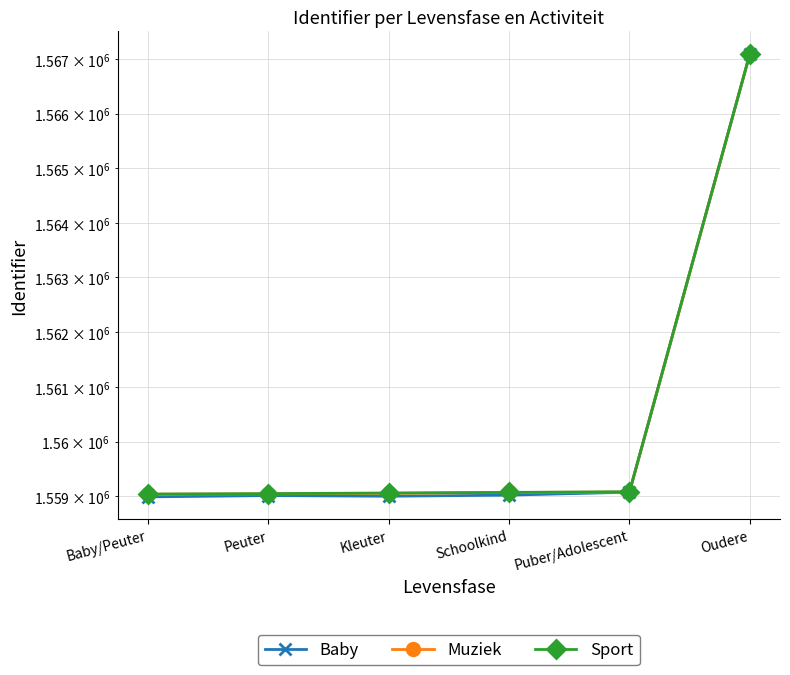

Reading left to right, extract all data points from this chart.

Baby: Baby/Peuter=1558991	Peuter=1559015	Kleuter=1559003	Schoolkind=1559023	Puber/Adolescent=1559076	Oudere=1567095
Muziek: Baby/Peuter=1559040	Peuter=1559046	Kleuter=1559055	Schoolkind=1559071	Puber/Adolescent=1559079	Oudere=1567098
Sport: Baby/Peuter=1559042	Peuter=1559050	Kleuter=1559062	Schoolkind=1559073	Puber/Adolescent=1559085	Oudere=1567103